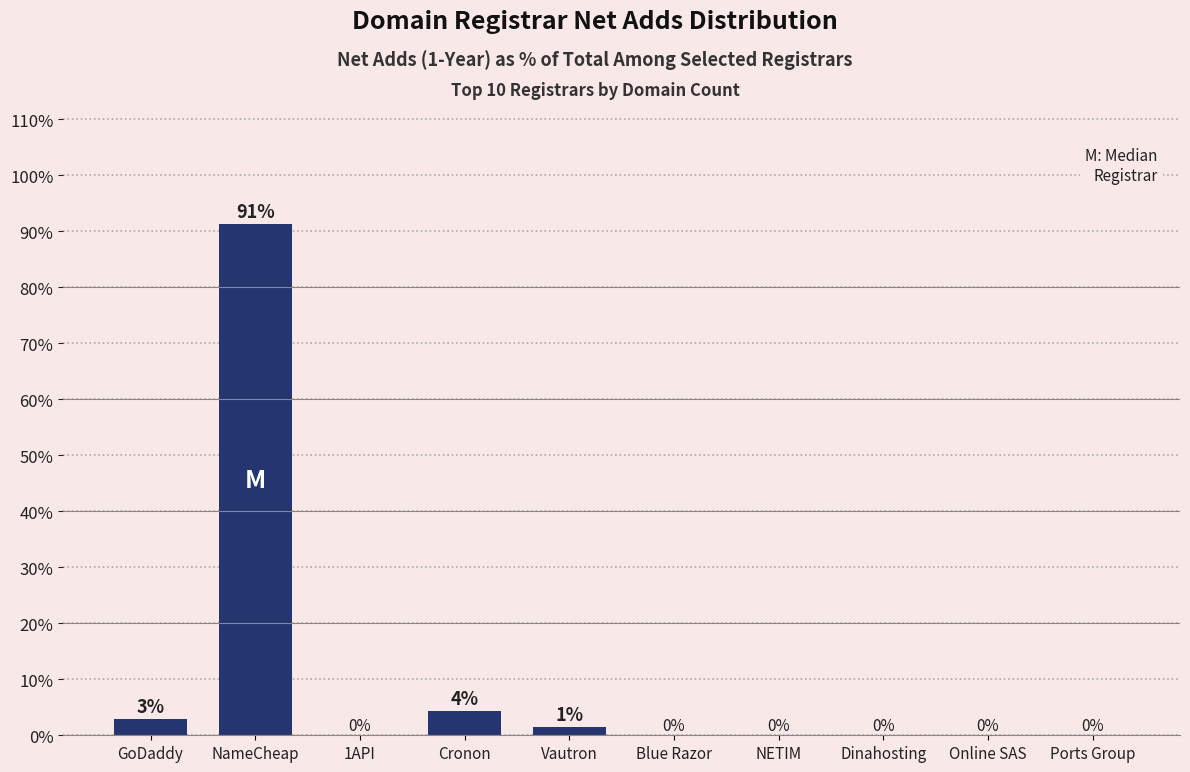

Where is the data nearest to the value 45?

Cronon